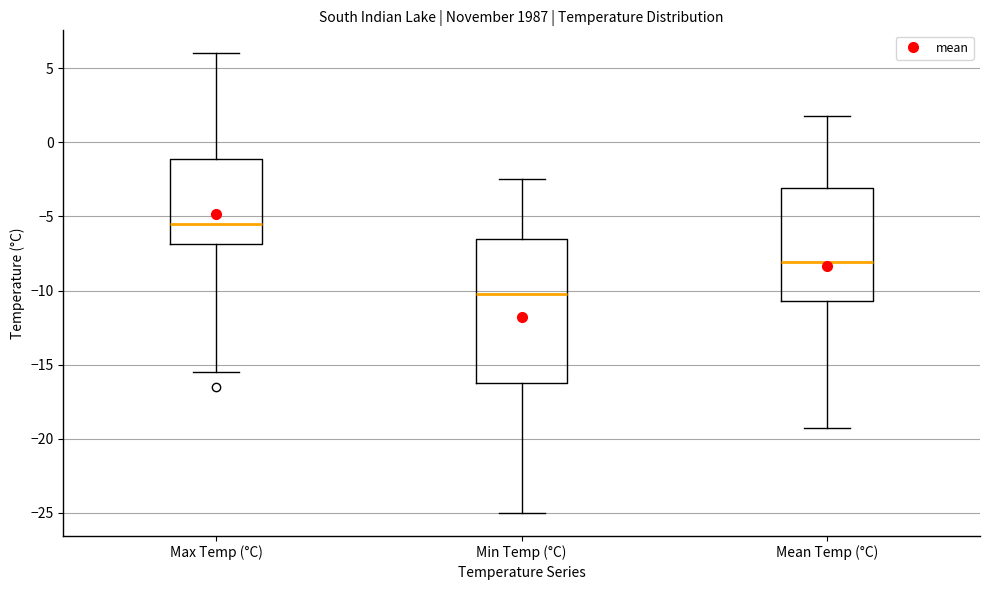

Which box's median line is the highest?

Max Temp (°C)